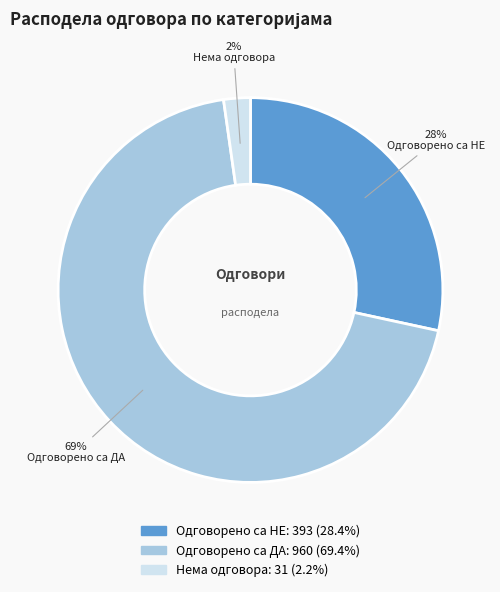

To the nearest percent, what portion does Нема одговора represent?

2%